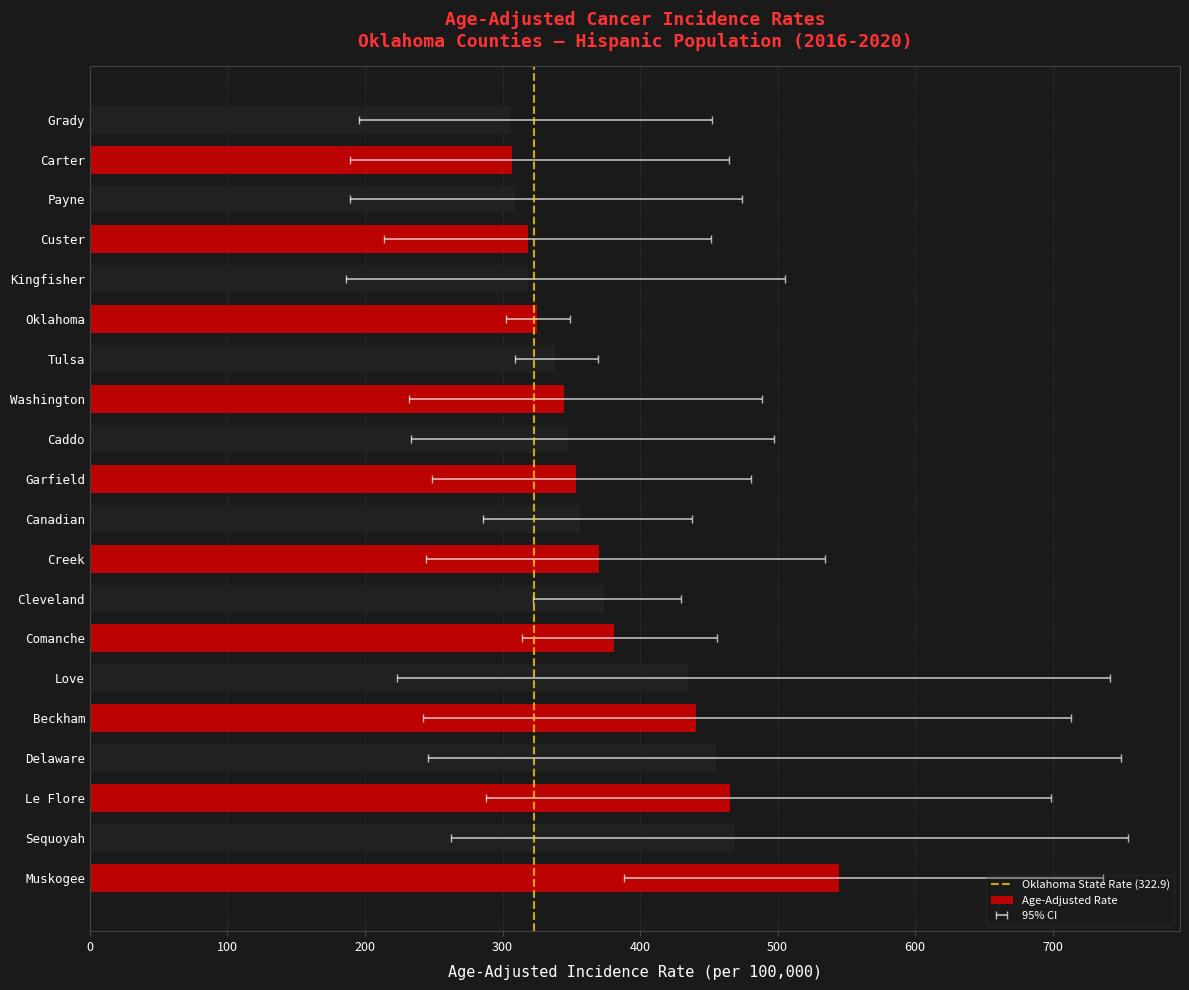

Is the value of Upper CI at Grady greater than the value of Age-Adjusted Rate at Carter?

Yes